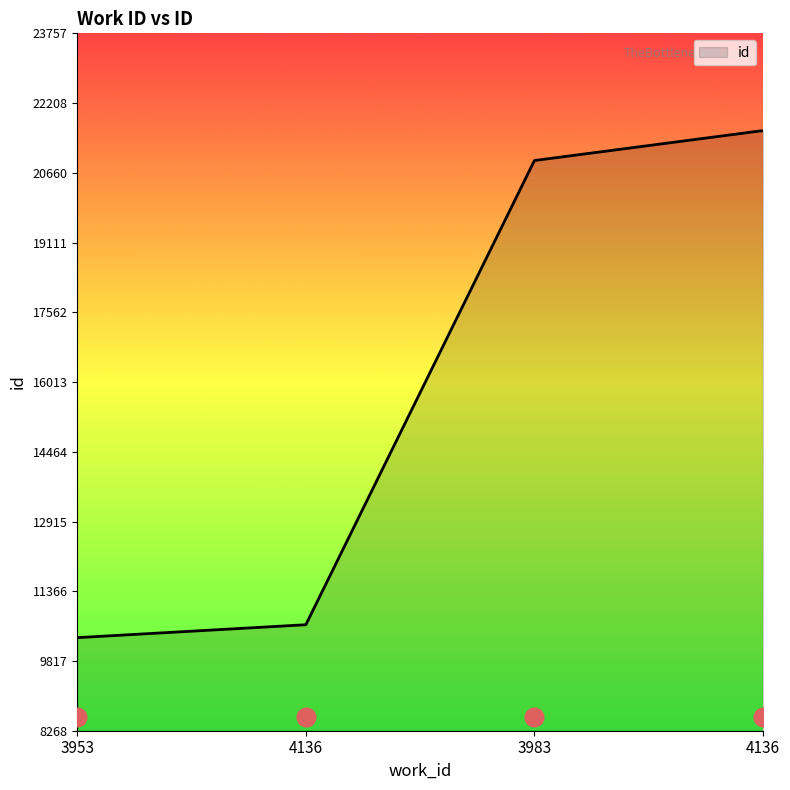

Between 3983 and 3953, which is larger?

3983